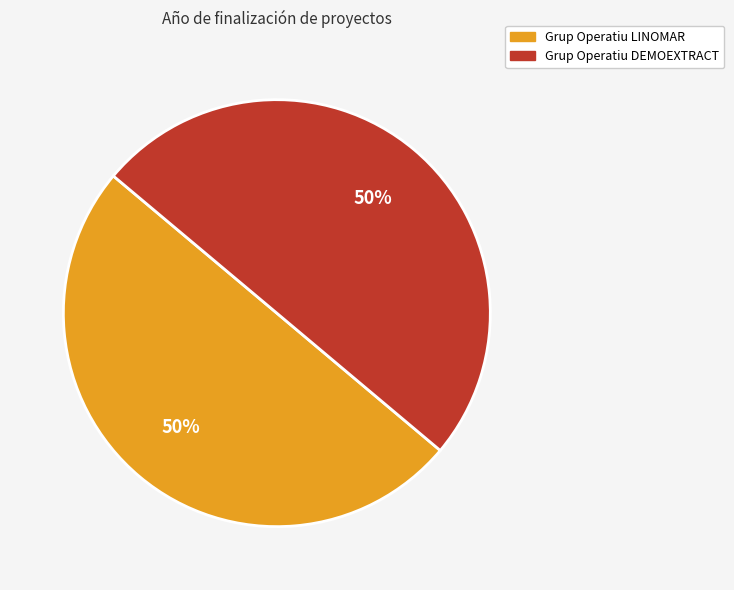

What percentage is the Grup Operatiu DEMOEXTRACT slice, to the nearest percent?

50%